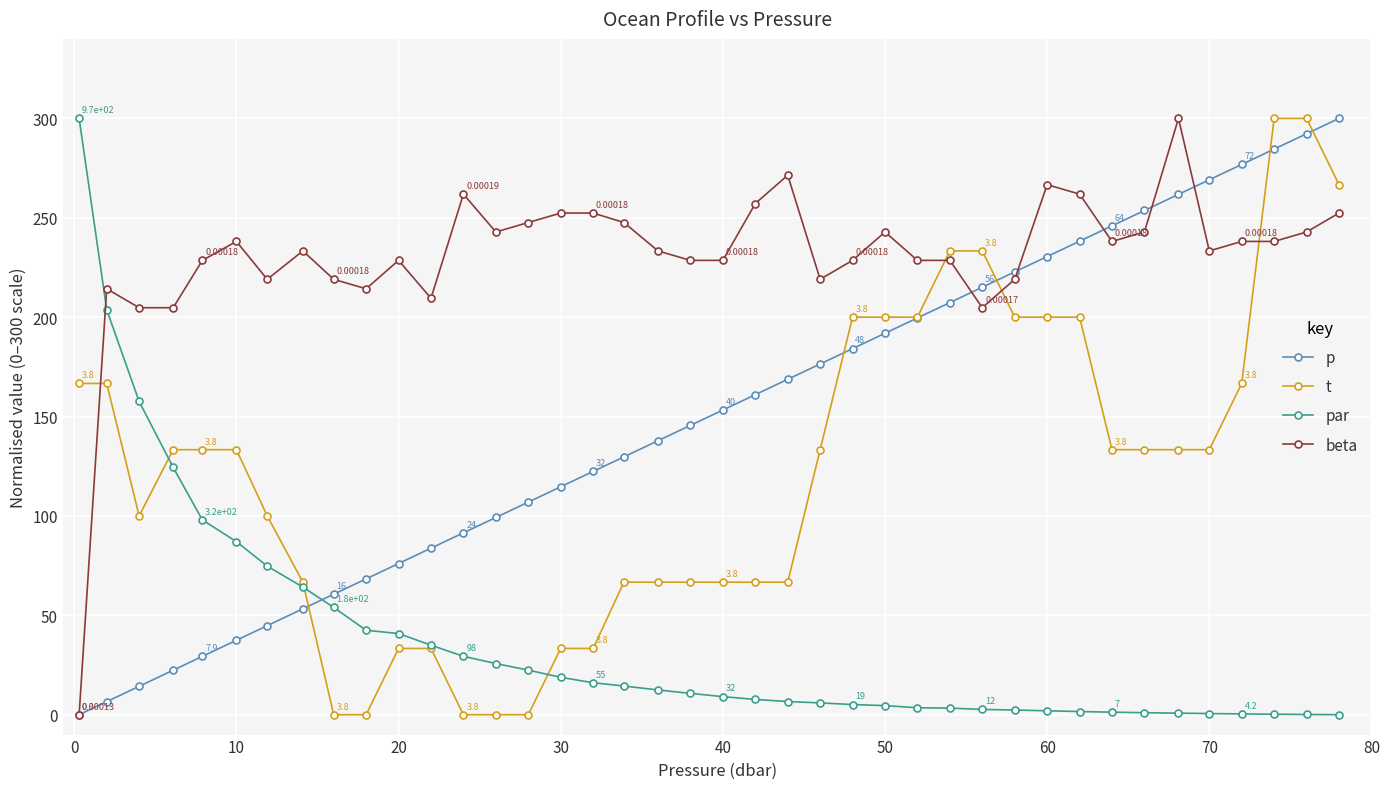

After their last crossing, which series has the higher values: beta or t?

t